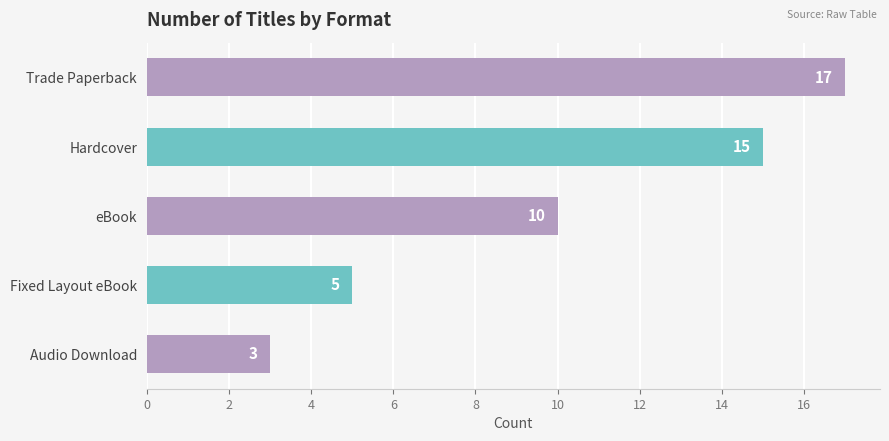

Rank the categories by value from highest to lowest.

Trade Paperback, Hardcover, eBook, Fixed Layout eBook, Audio Download